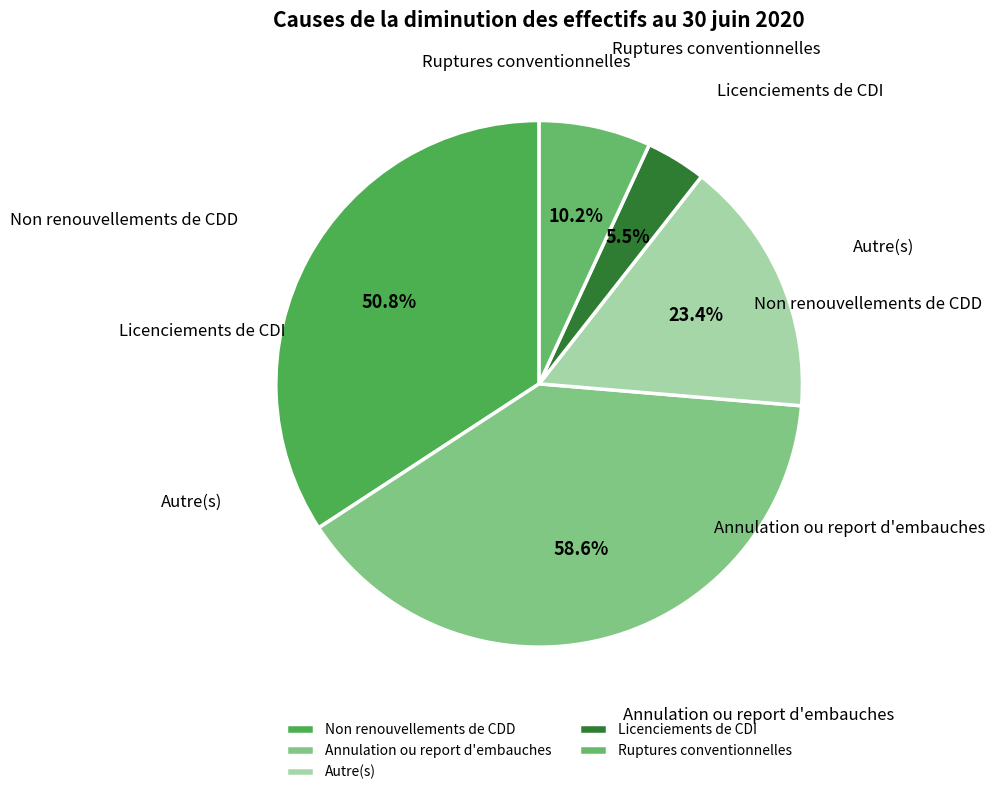

To the nearest percent, what is the average slice percentage?

20%